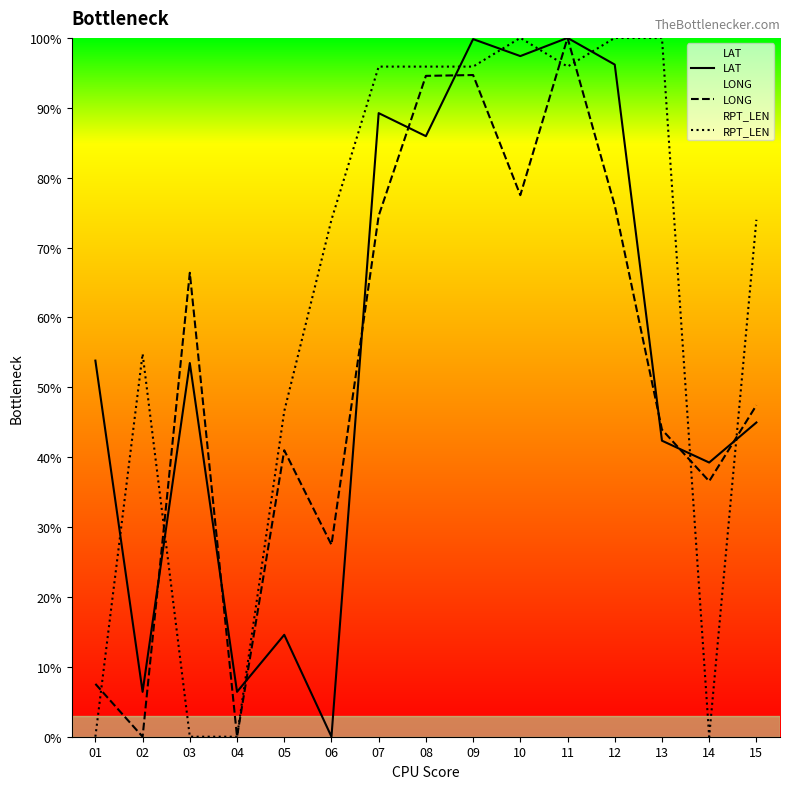

What is the maximum value shown in the chart?

100.0